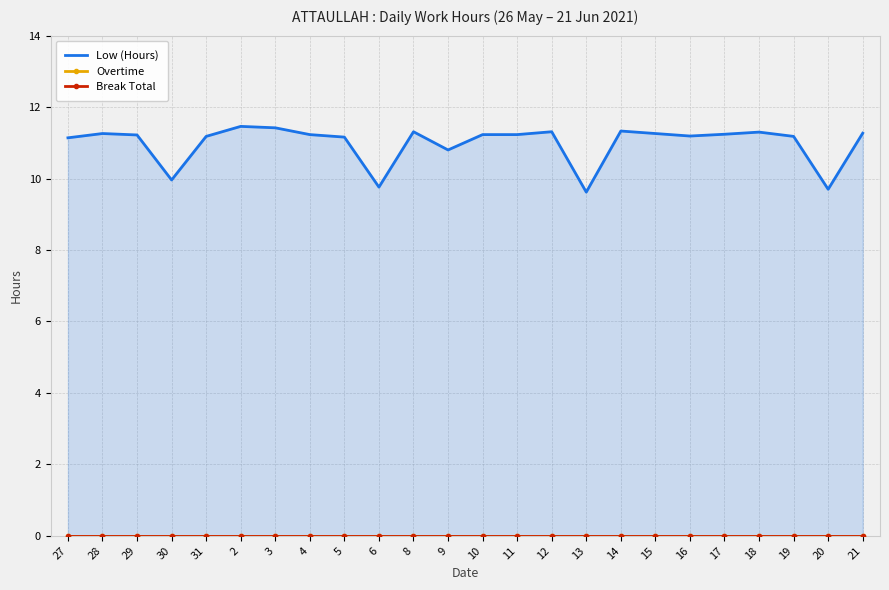

Between 27 and 12, which is larger?

12